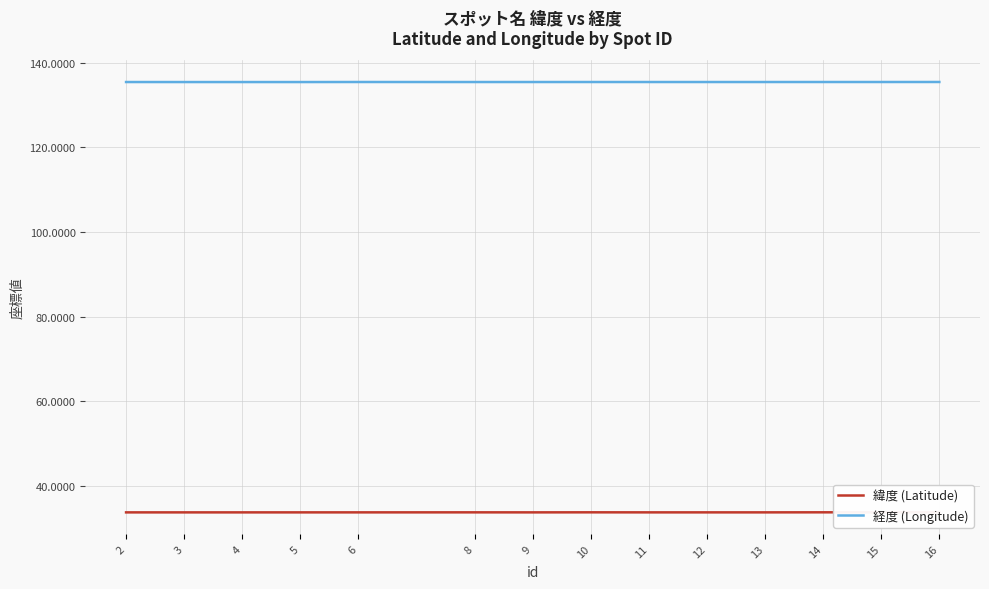

What is the minimum value shown in the chart?

33.8